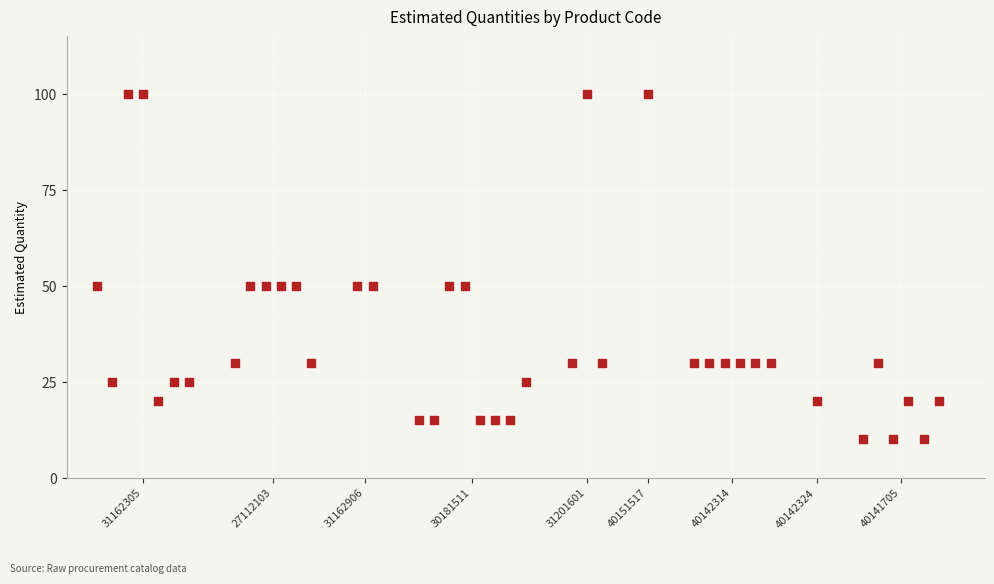

What is the range of X values (max minus min)?

55